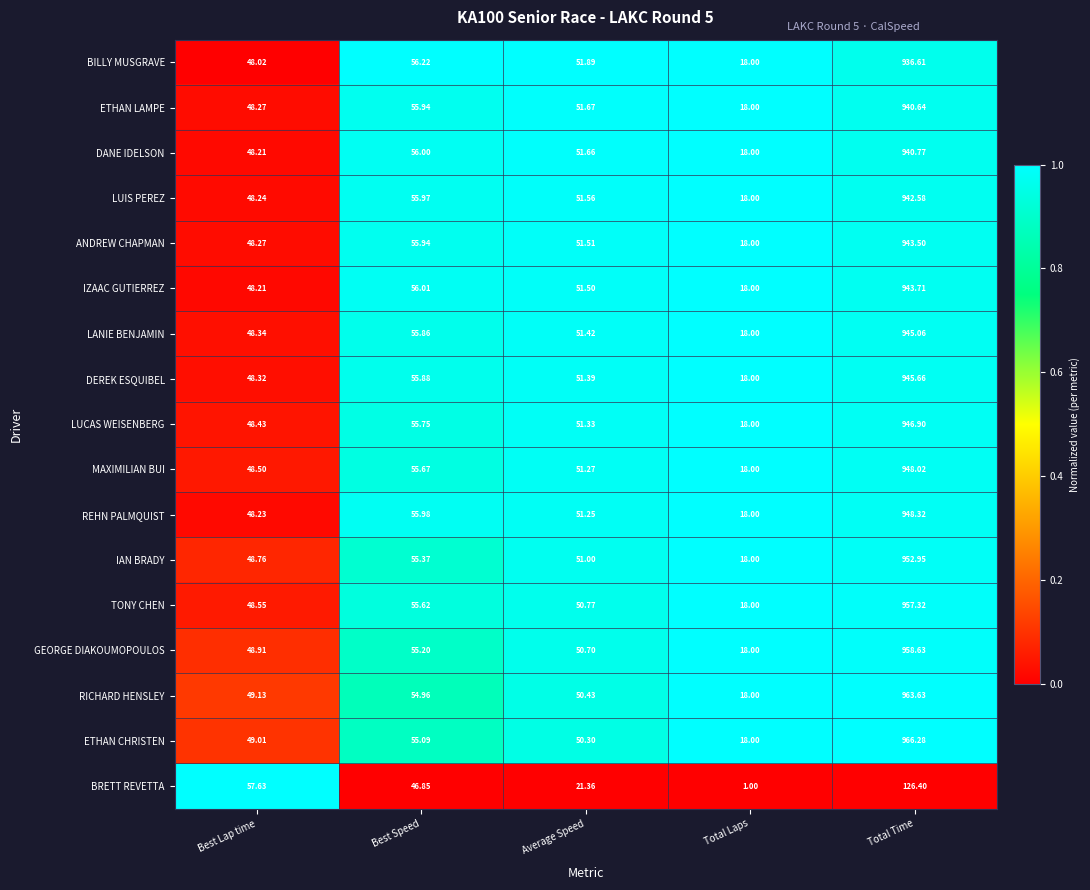

At which category is the sum across all series the highest?

Total Time